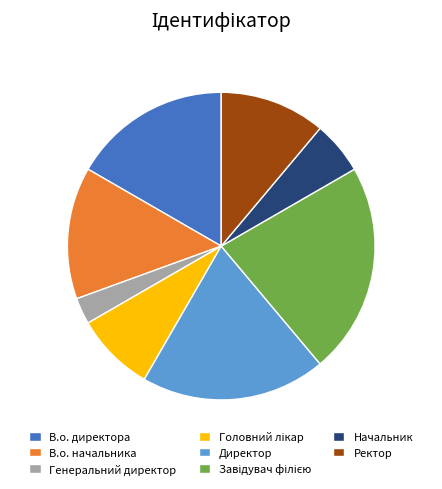

Is there a majority slice in this chart?

No